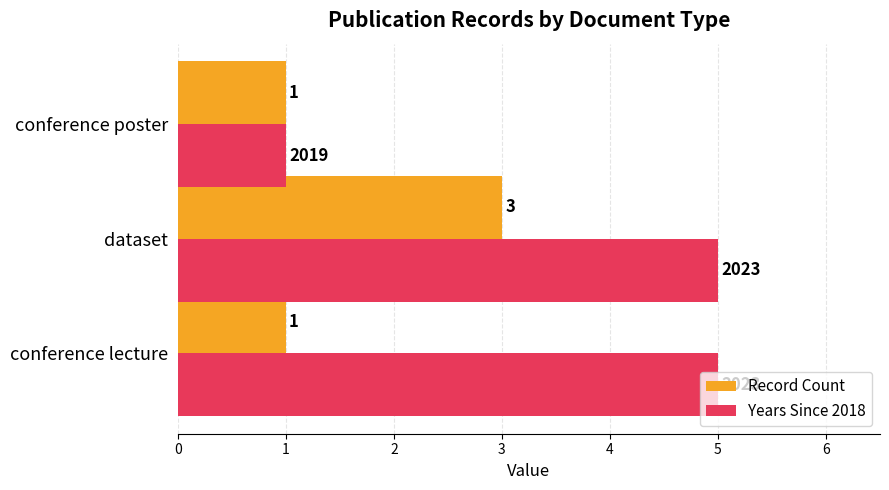

What is the maximum value for Years Since 2018?

5